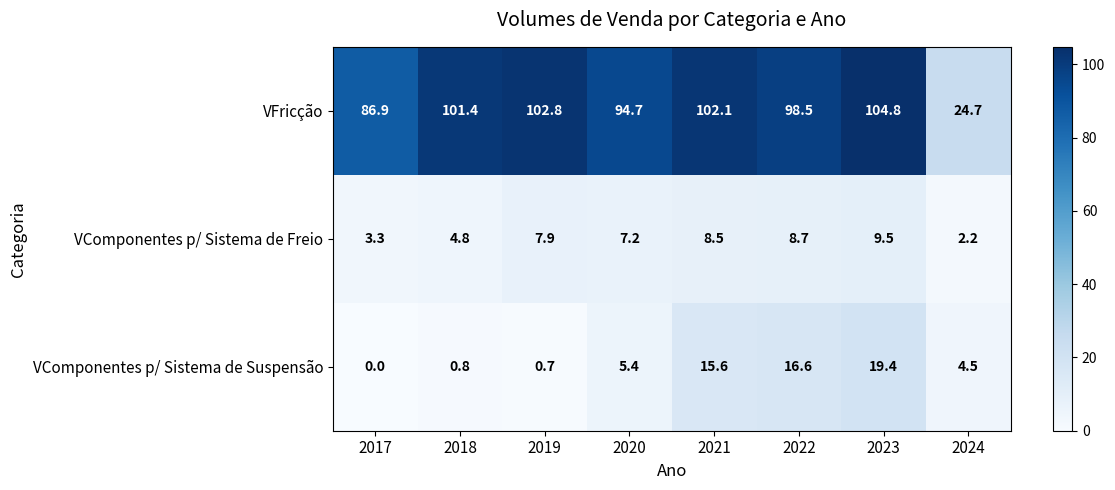

What is the difference between the maximum and minimum values in the VFricção series?

80.1